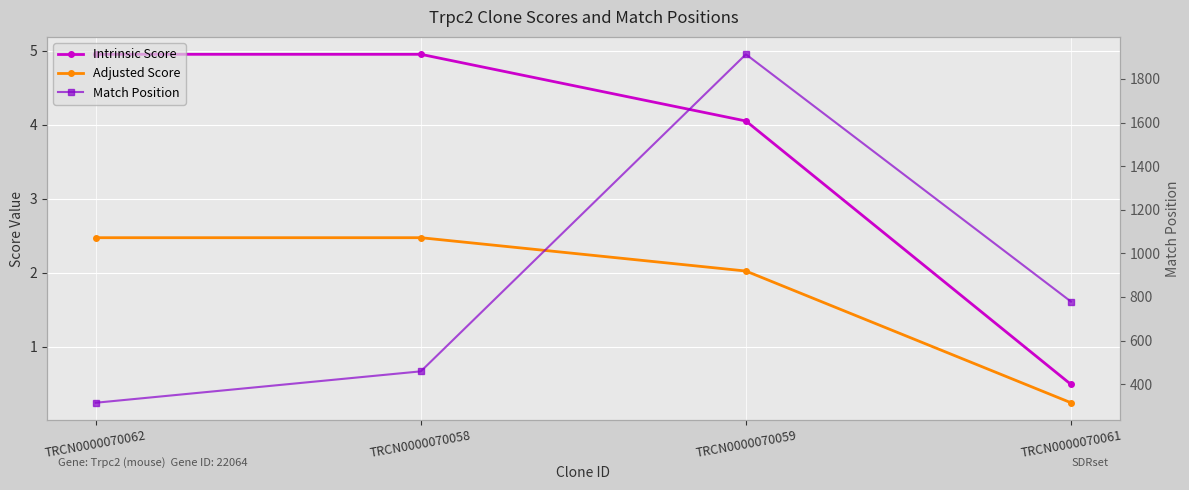

What is the difference between the maximum and minimum values in the Adjusted Score series?

2.2